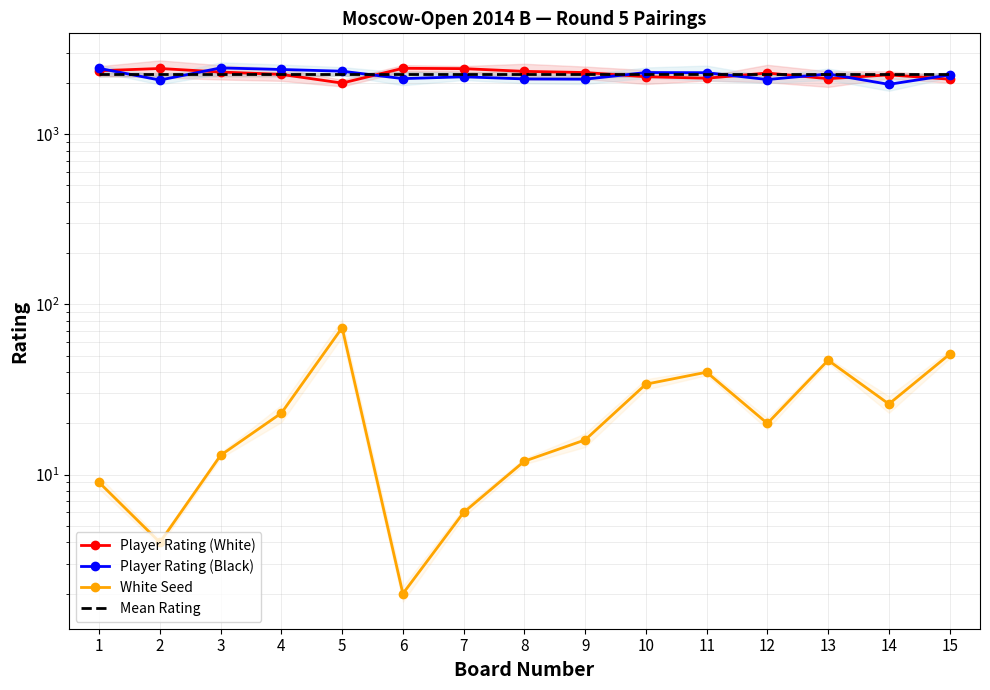

Between which two adjacent categories do Mean Rating and Player Rating (White) first intersect?

4 and 5